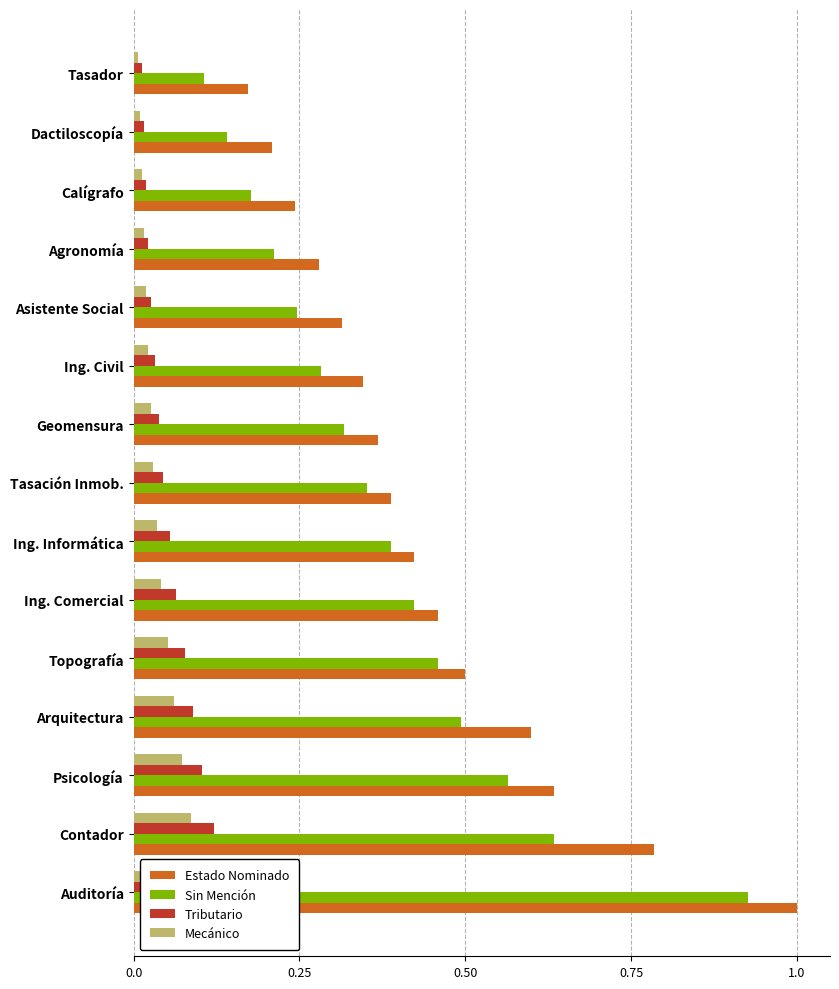

What value does the Estado Nominado series have at Ing. Civil?

0.3